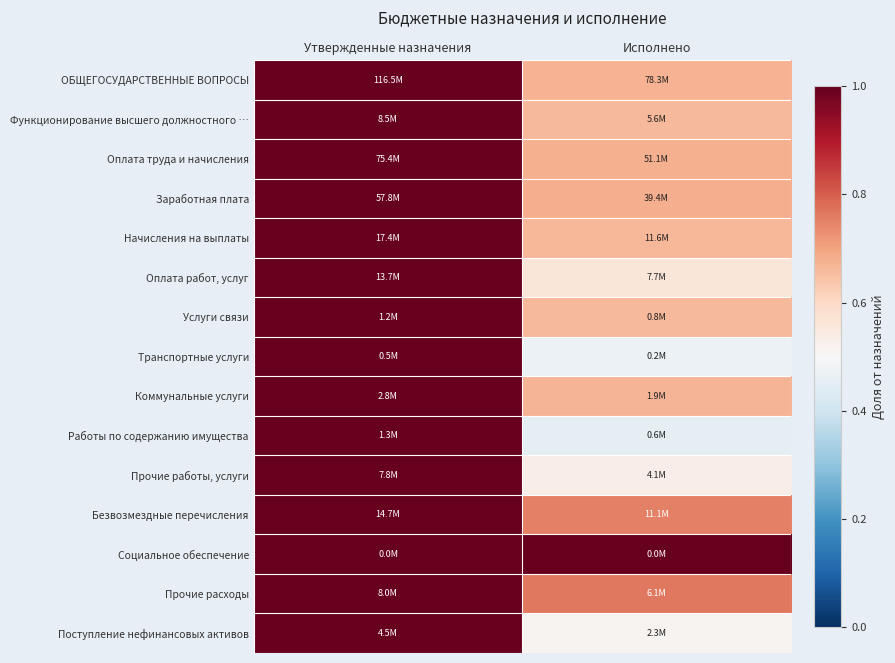

At how many categories does at least one series exceed 0?

2